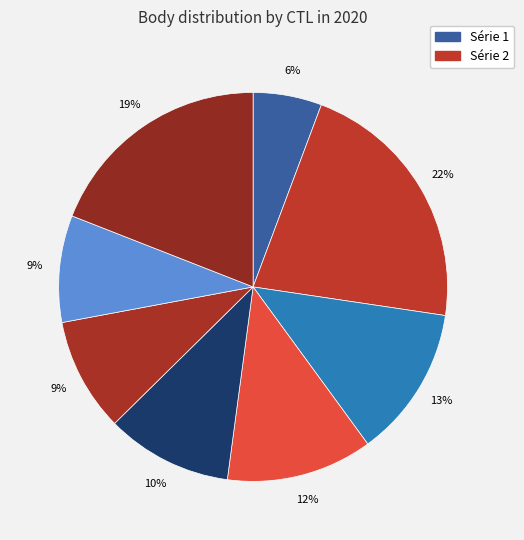

How many segments does this pie chart have?

8